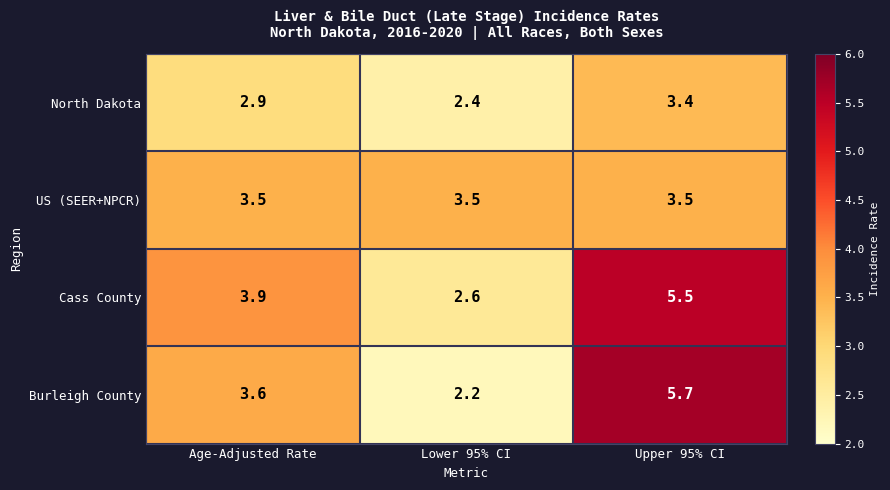

Which series has the largest range (max minus min)?

Burleigh County